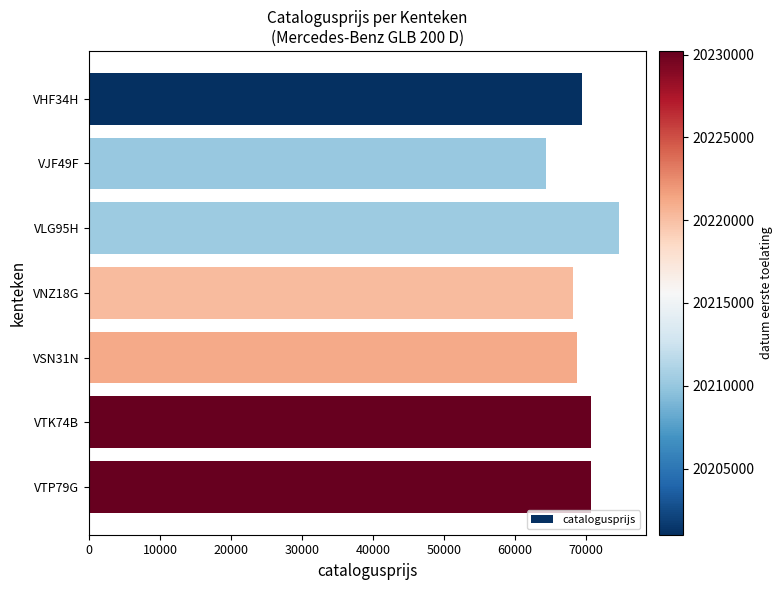

How many values are below 69457?

3